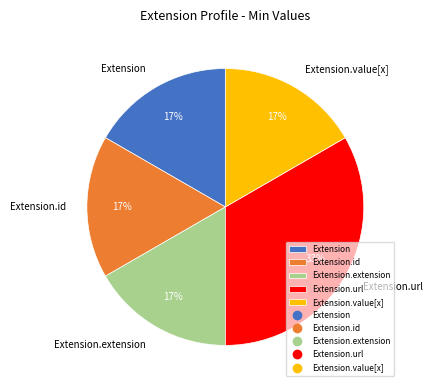

Between Extension.url and Extension, which is larger?

Extension.url